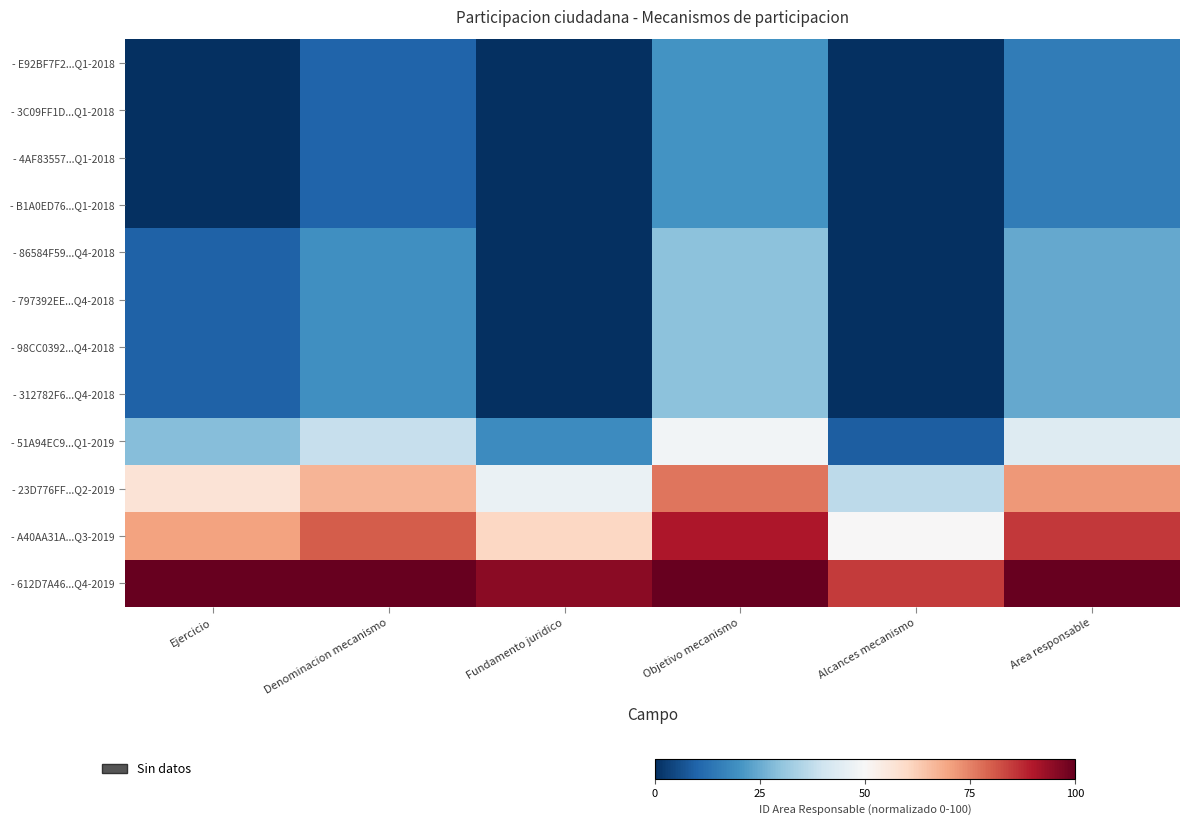

At Fundamento juridico, list the series in order from smallest to largest.

- E92BF7F2...Q1-2018, - 3C09FF1D...Q1-2018, - 4AF83557...Q1-2018, - B1A0ED76...Q1-2018, - 86584F59...Q4-2018, - 797392EE...Q4-2018, - 98CC0392...Q4-2018, - 312782F6...Q4-2018, - 51A94EC9...Q1-2019, - 23D776FF...Q2-2019, - A40AA31A...Q3-2019, - 612D7A46...Q4-2019